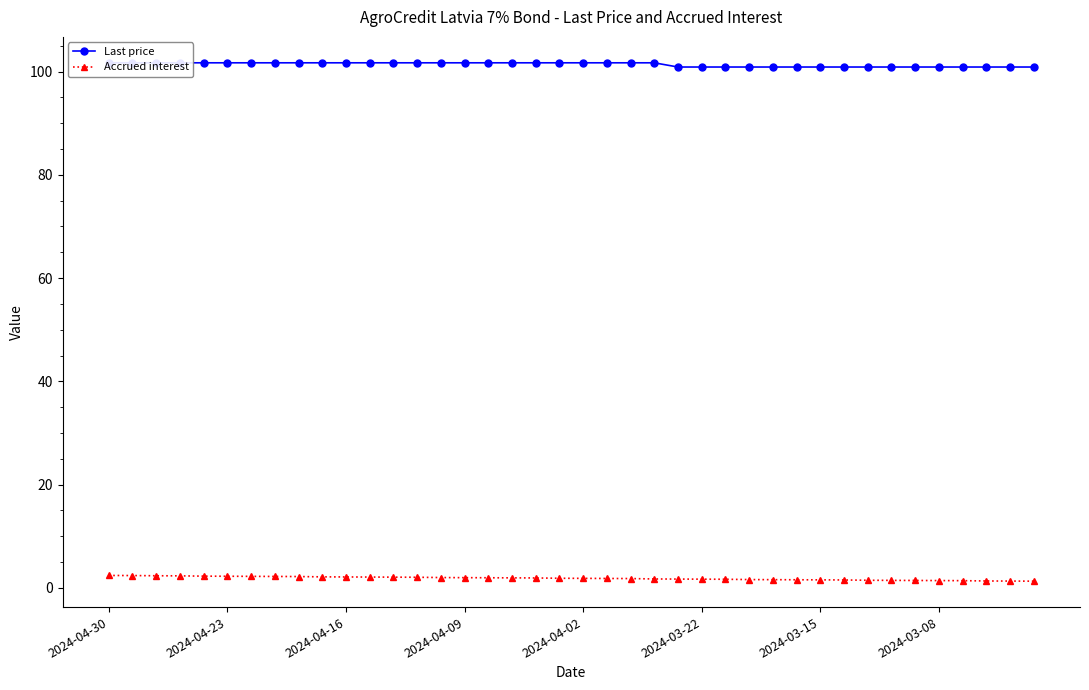

At which category does the chart reach its peak across all series?

2024-04-30